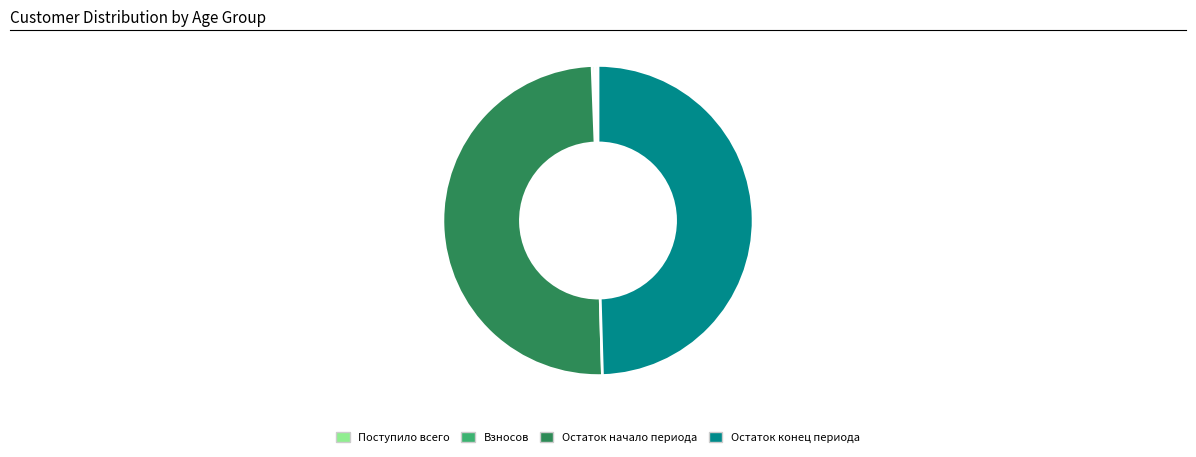

Count the number of slices in the pie.

4